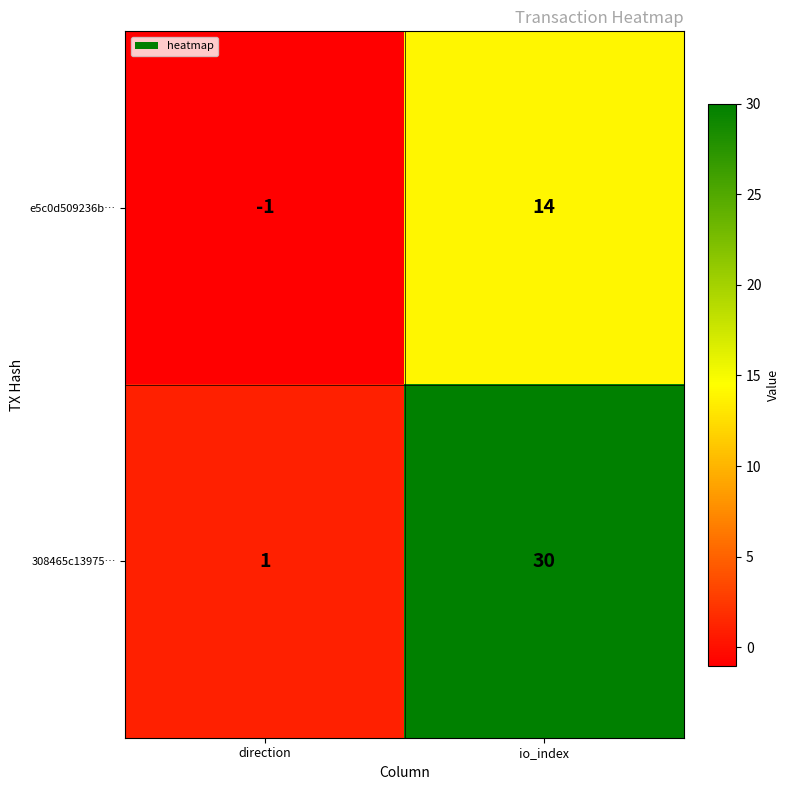

List the series in order of their peak value, highest first.

308465c13975…, e5c0d509236b…